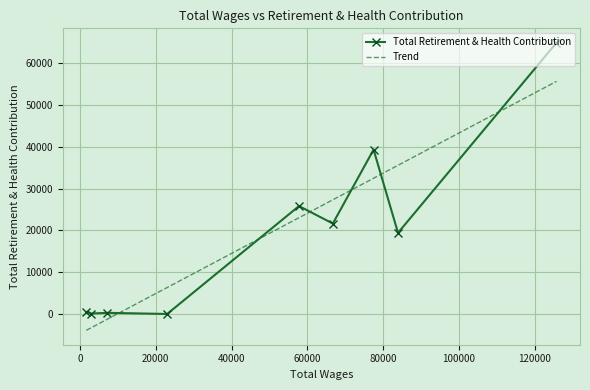

What are all the series names shown in the legend?

Total Retirement & Health Contribution, Trend